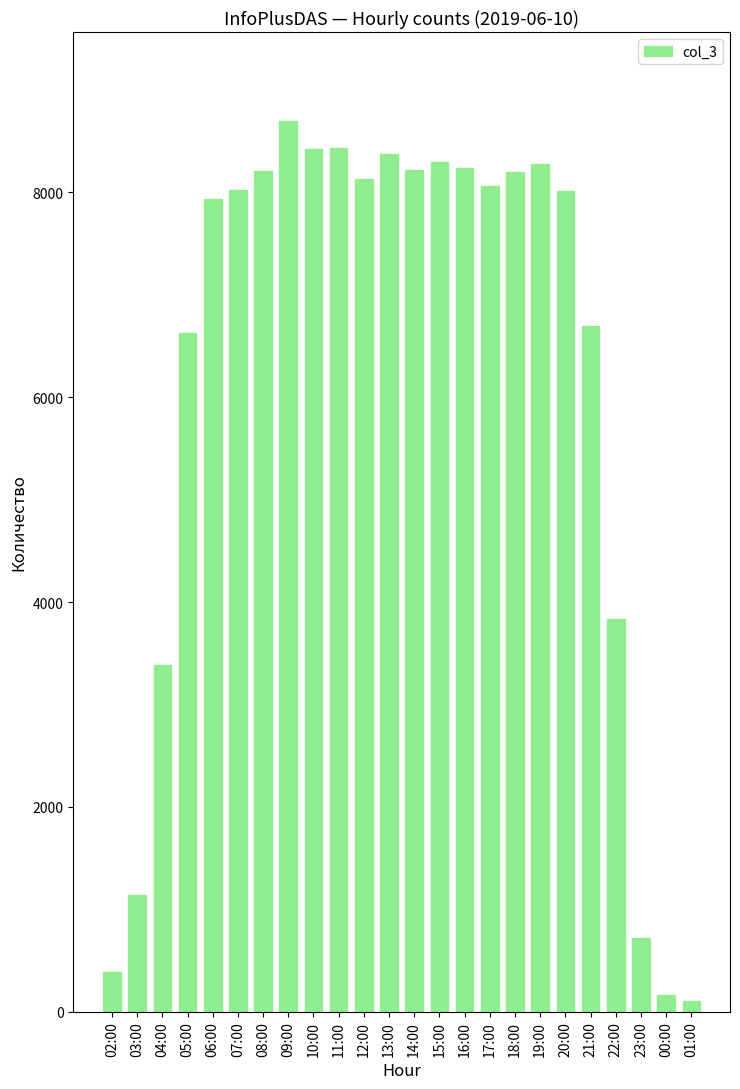

Where is the data nearest to the value 4401?

22:00